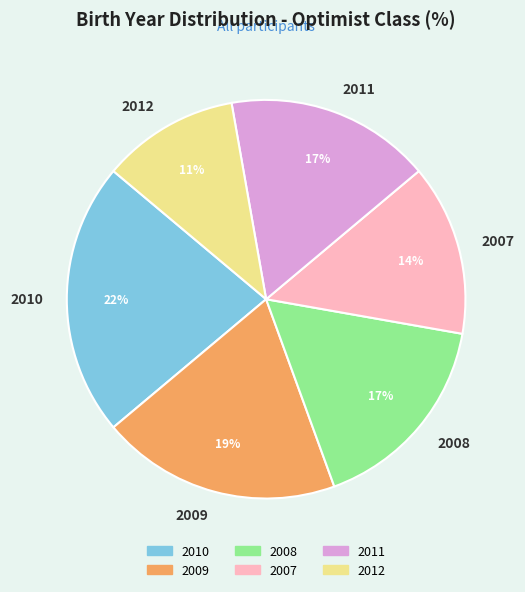

To the nearest percent, what is the difference between the largest and smallest slice percentages?

11%